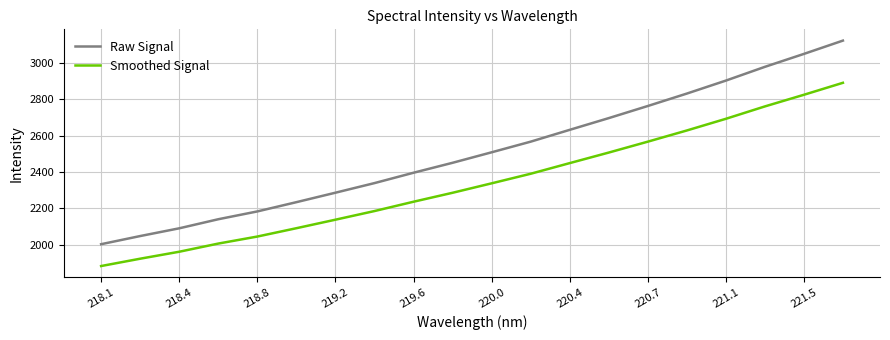

True or false: Raw Signal and Smoothed Signal intersect in this chart.

False